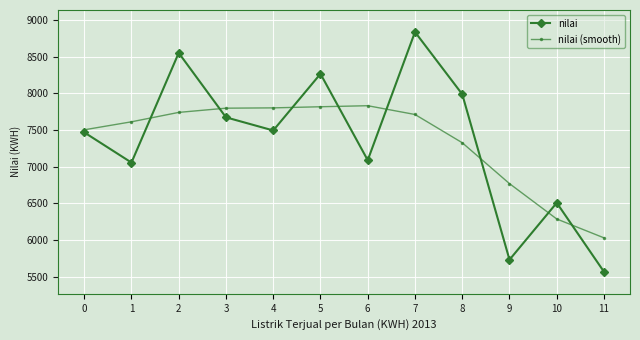

What is the minimum value shown in the chart?

5567.2